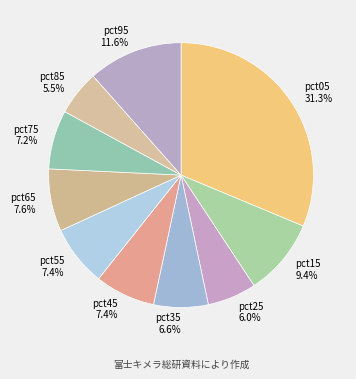

To the nearest percent, what percentage of the pie is pct75?

7%